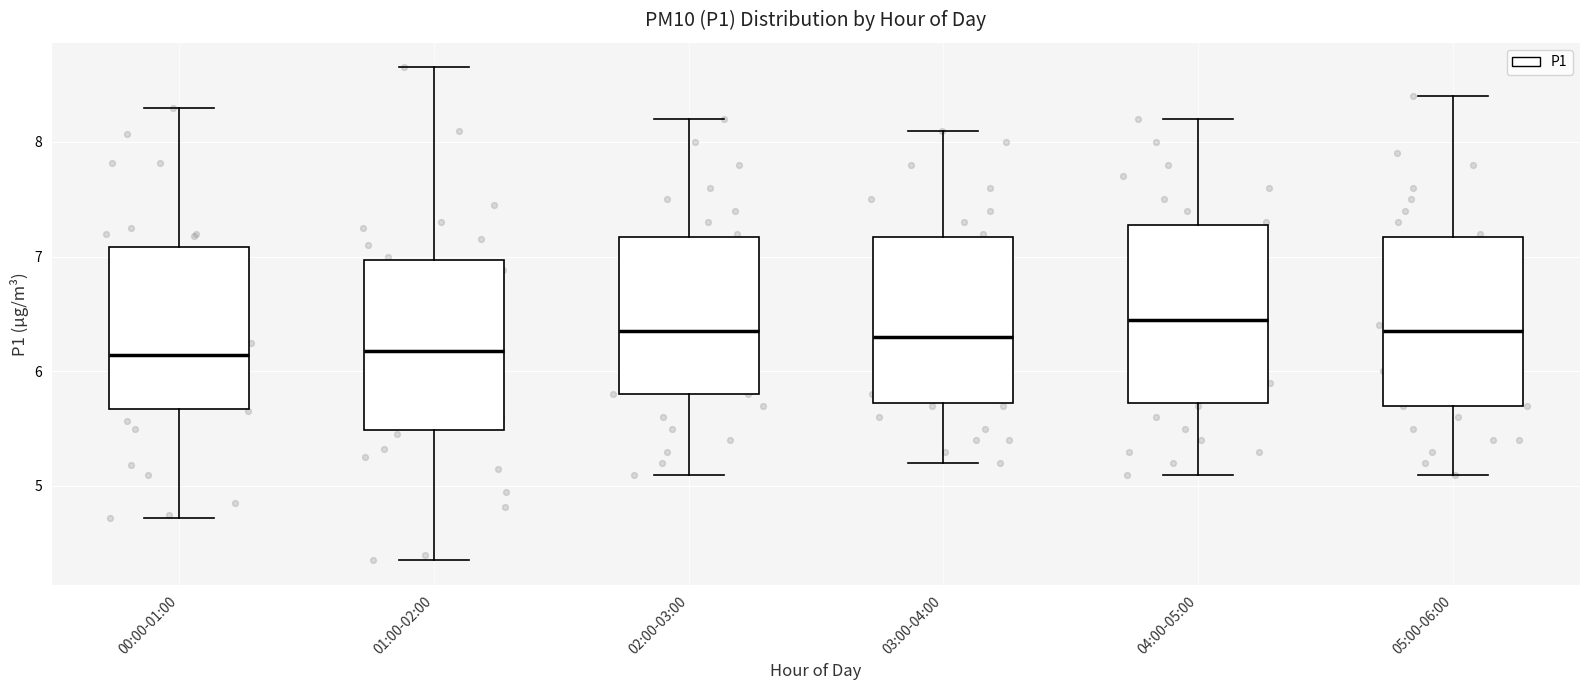

Reading left to right, read every box against the y-axis: the position of its median line, the range the box covers, and the ends of its whiskers. The values are not printed on the chart, so give them approximately, as read against the axis.

00:00-01:00: median 6.1, box 5.7 to 7.1, whiskers 4.7 to 8.3
01:00-02:00: median 6.2, box 5.5 to 7.0, whiskers 4.4 to 8.7
02:00-03:00: median 6.4, box 5.8 to 7.2, whiskers 5.1 to 8.2
03:00-04:00: median 6.3, box 5.7 to 7.2, whiskers 5.2 to 8.1
04:00-05:00: median 6.5, box 5.7 to 7.3, whiskers 5.1 to 8.2
05:00-06:00: median 6.4, box 5.7 to 7.2, whiskers 5.1 to 8.4